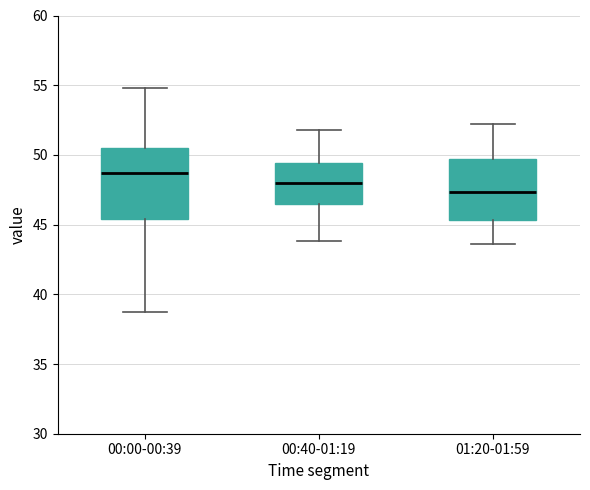

Which box has the highest median line?

00:00-00:39